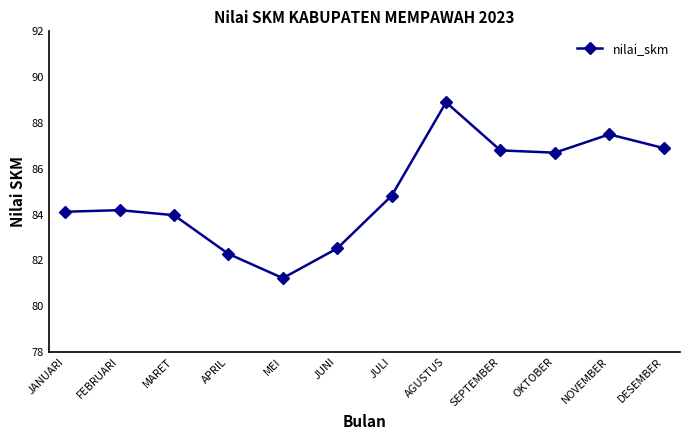

What is the change in value from FEBRUARI to SEPTEMBER?

+2.6